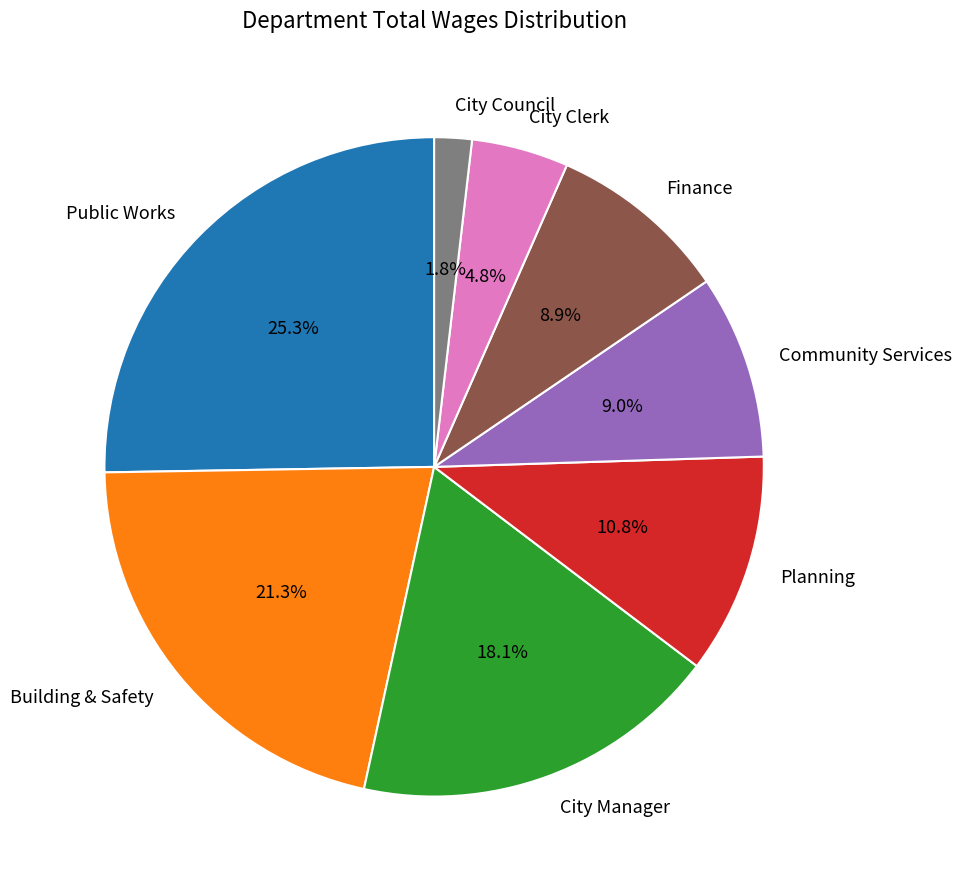

Count the number of slices in the pie.

8